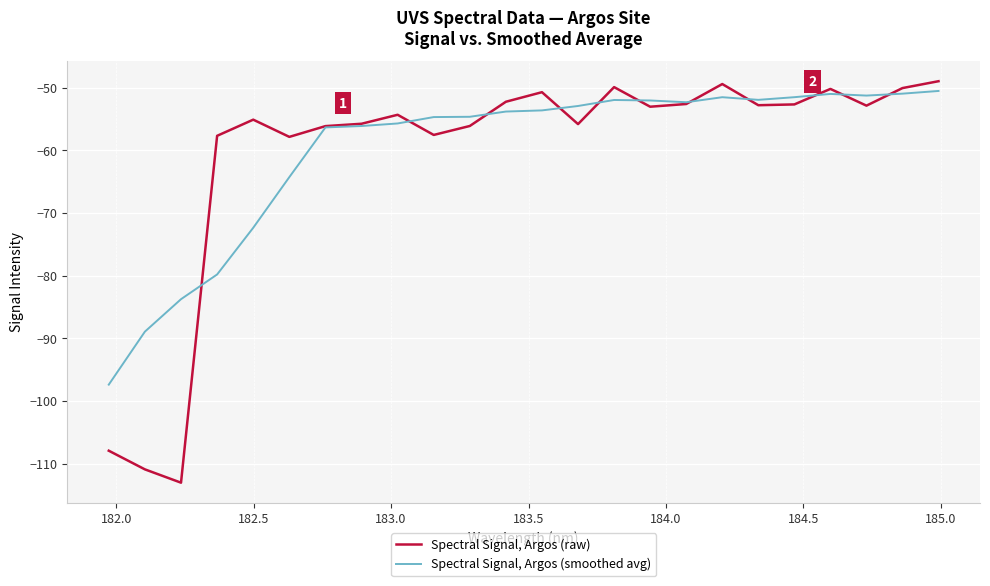

List the series in order of their peak value, lowest first.

Spectral Signal, Argos (smoothed avg), Spectral Signal, Argos (raw)